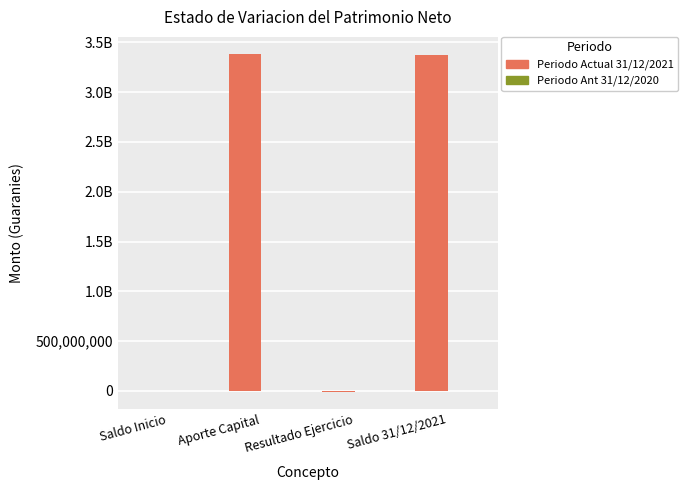

Which label corresponds to the largest value in the chart?

Aporte Capital